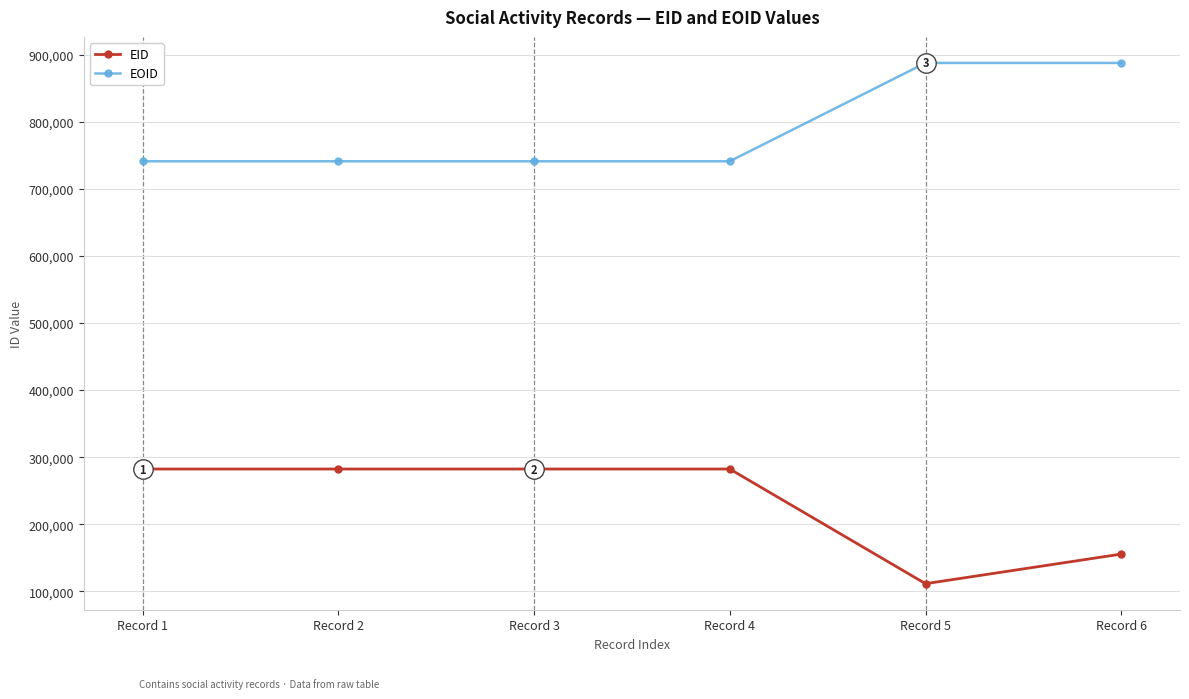

What is the value of the EID point at the 1st from the left?

282285